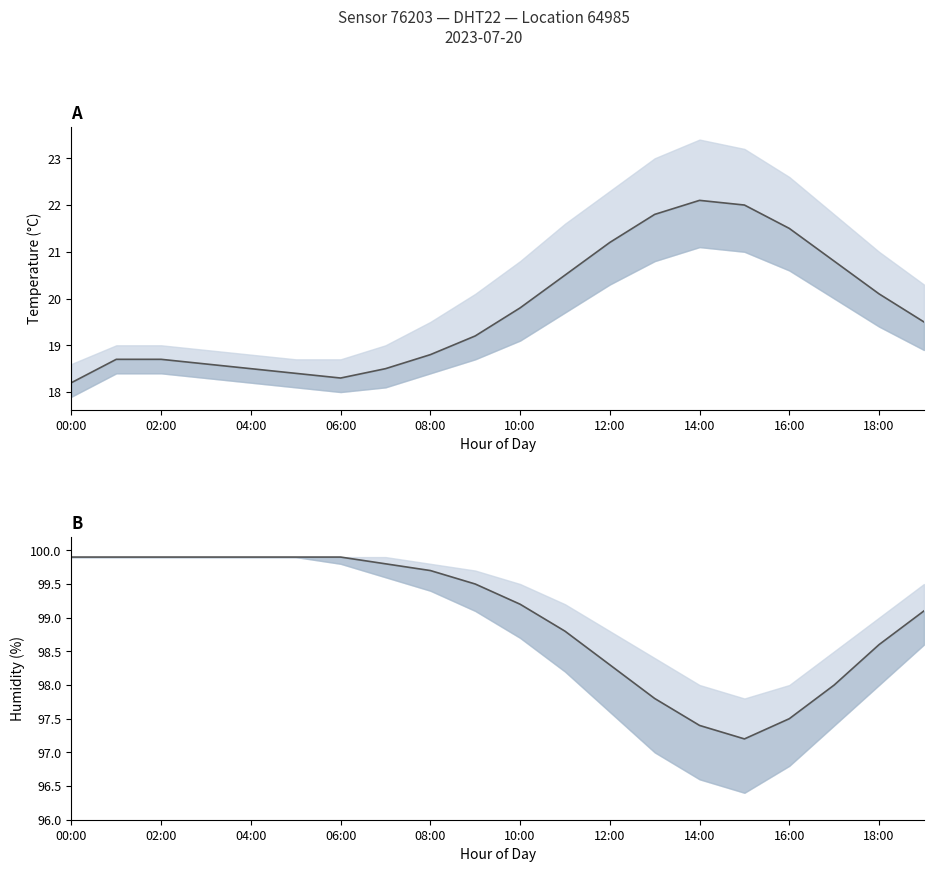

Is it true that temperature equals 10.7 at 04:00?

False